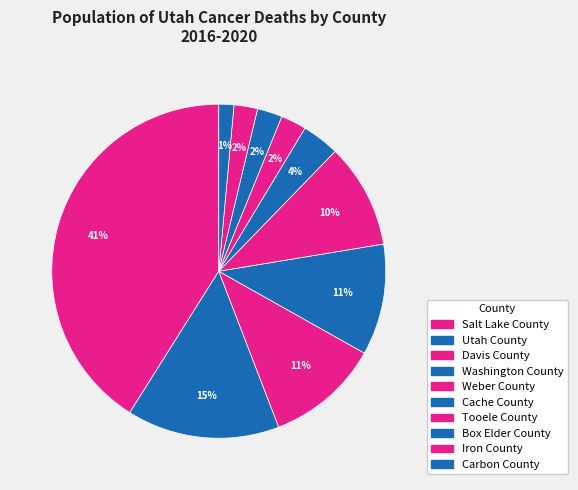

To the nearest percent, what percentage of the pie is Carbon County?

1%